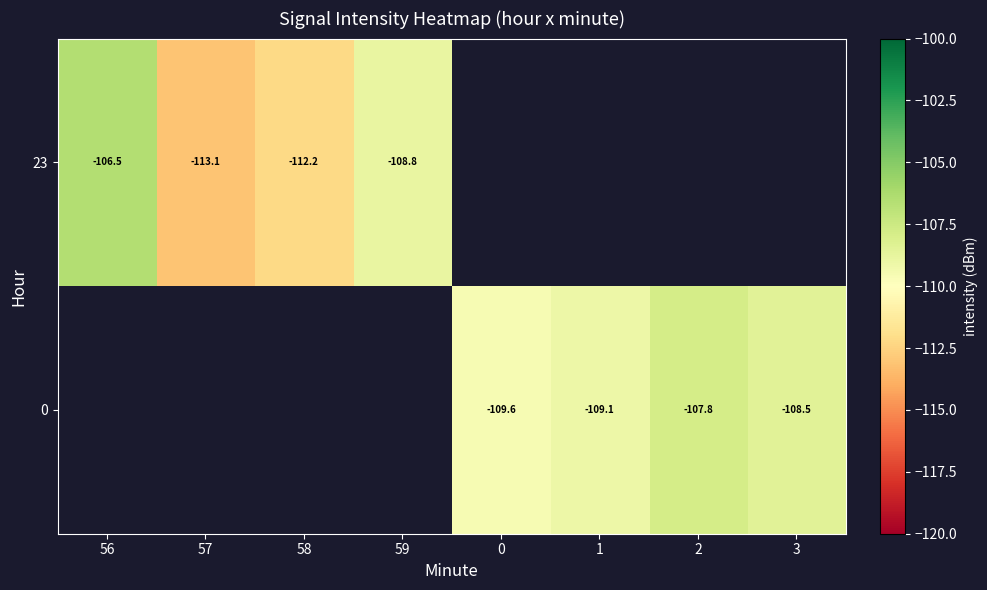

Rank the series by their average value, from lowest to highest.

23, 0